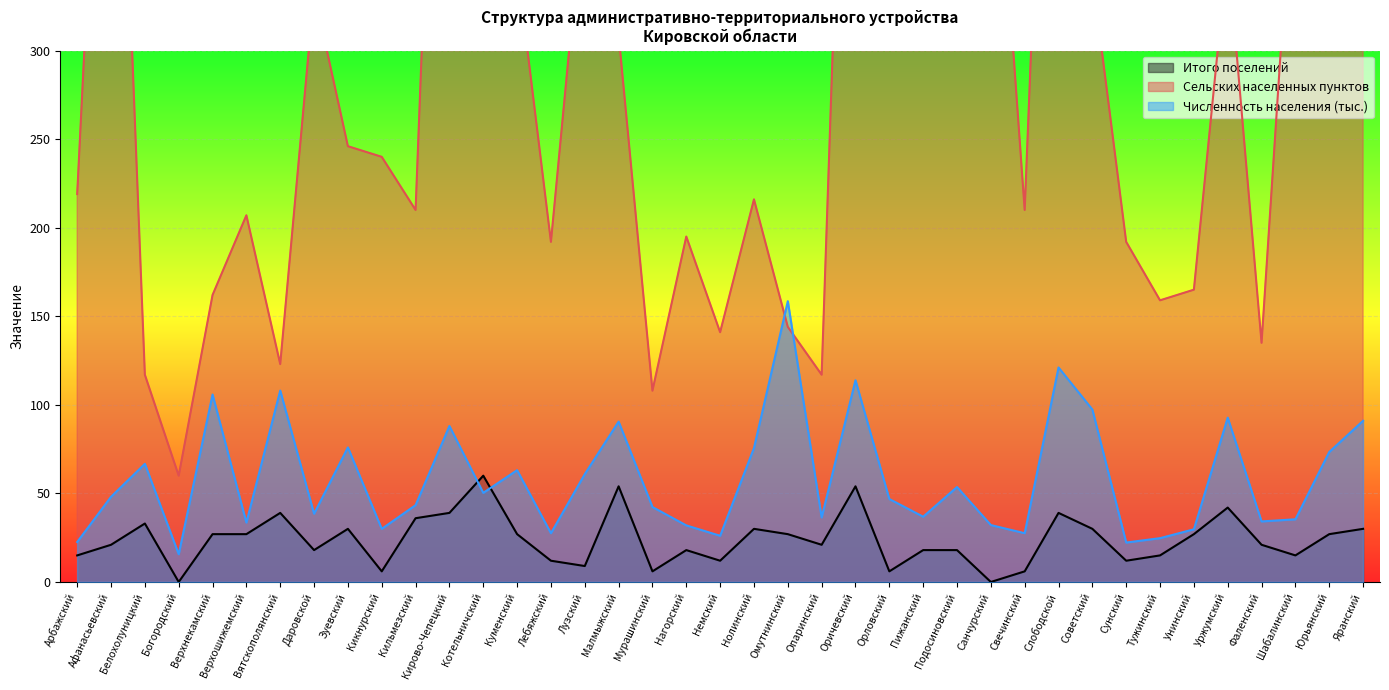

Is it true that Численность населения (тыс.) equals 29.7 at Унинский?

True